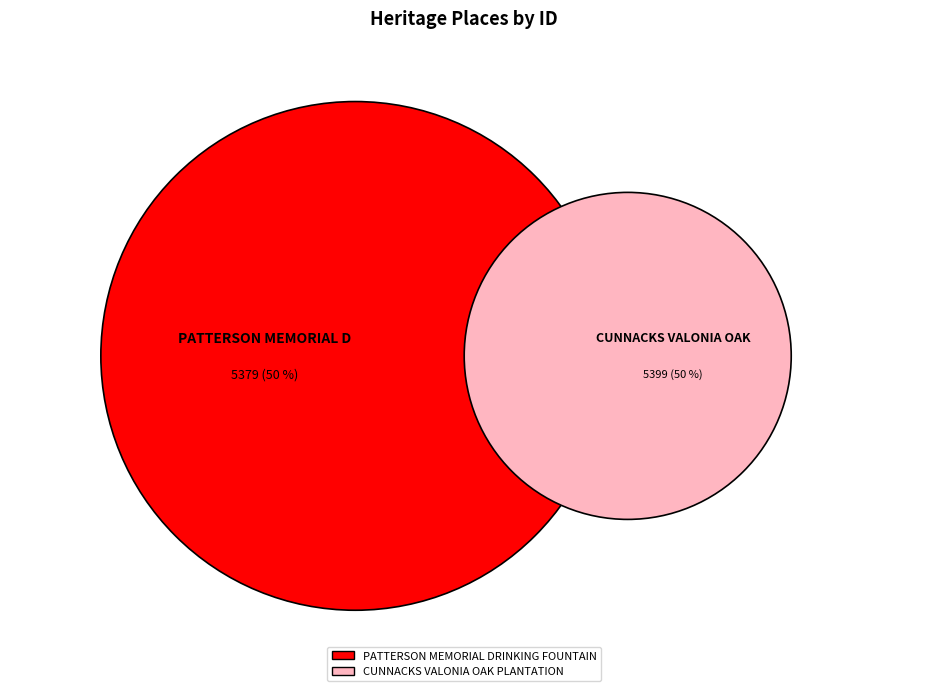

Rank the categories by value from lowest to highest.

PATTERSON MEMORIAL DRINKING FOUNTAIN, CUNNACKS VALONIA OAK PLANTATION